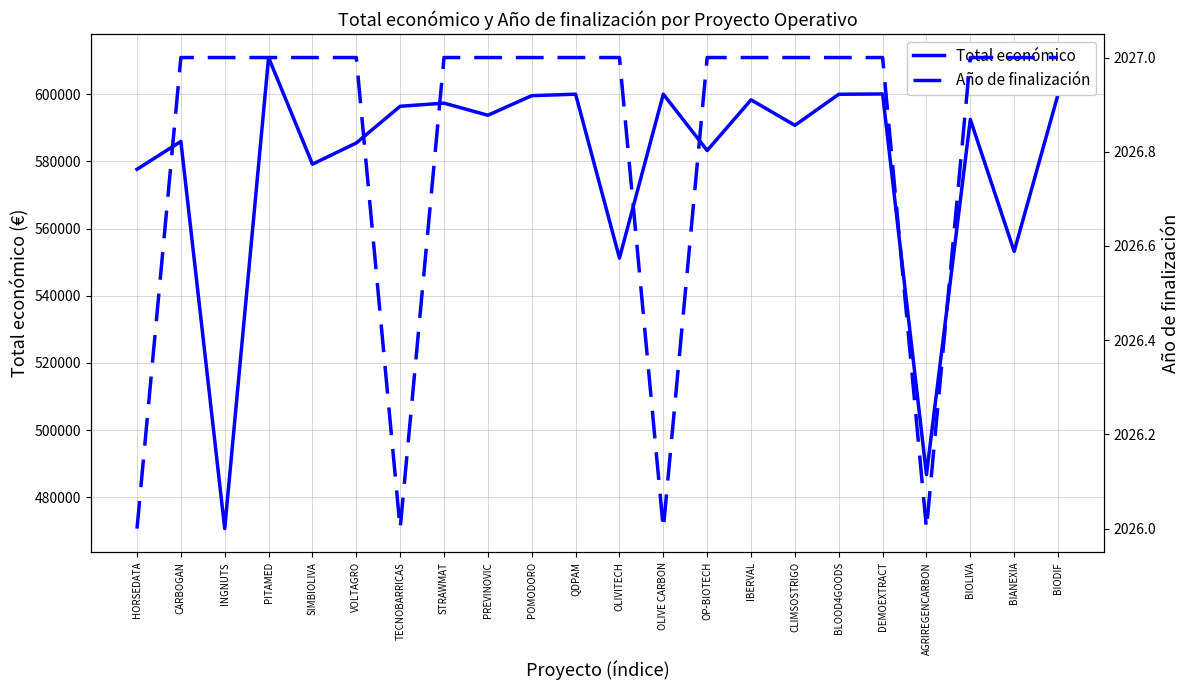

What is the smallest value displayed?

2026